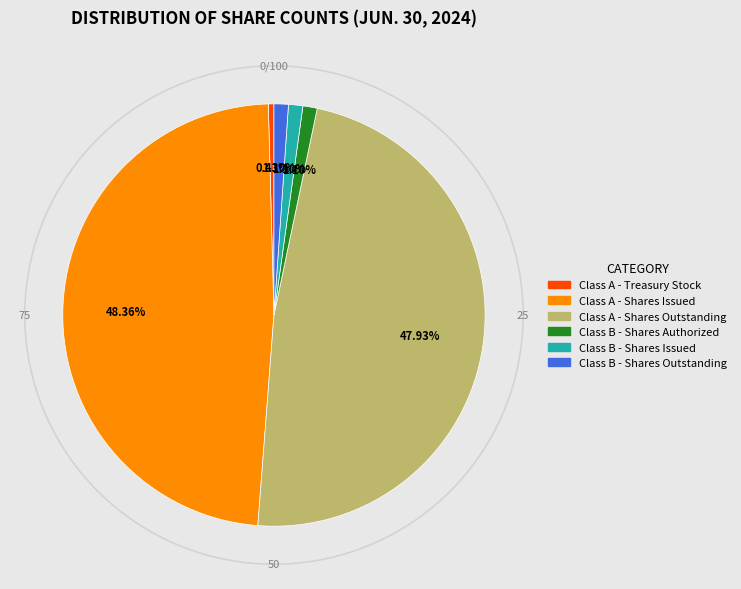

What is the ratio of the value at Class A - Treasury Stock to the value at Class B - Shares Outstanding?

0.4